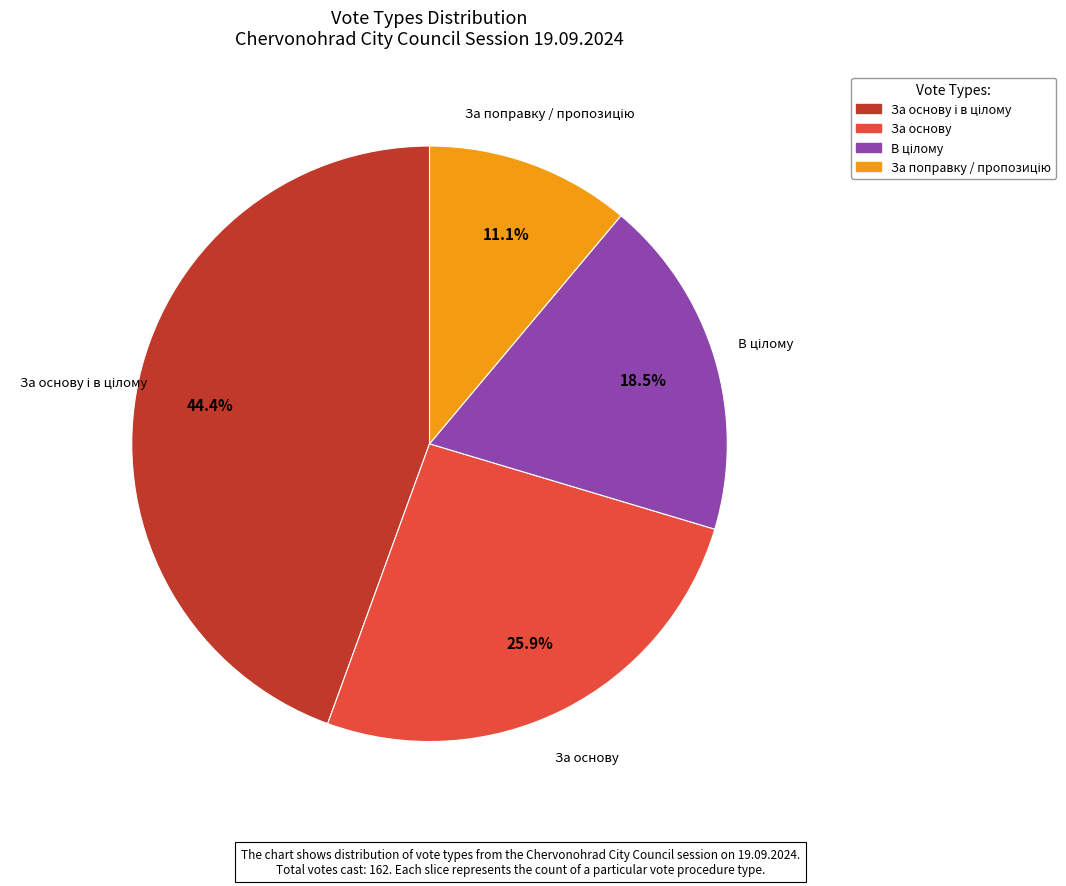

What percentage is NOT represented by За основу?

74.1%